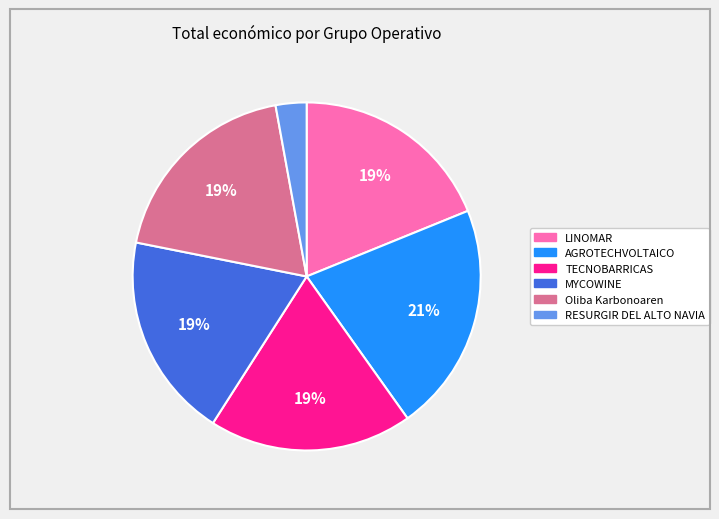

How many segments does this pie chart have?

6